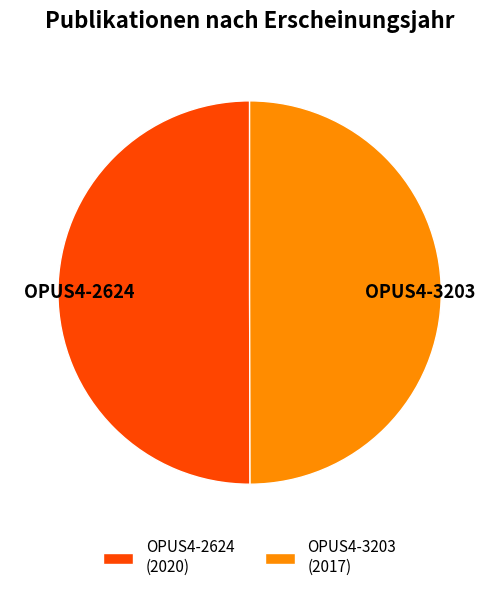

Do OPUS4-2624 (2020) and OPUS4-3203 (2017) together represent more than half of the pie?

Yes